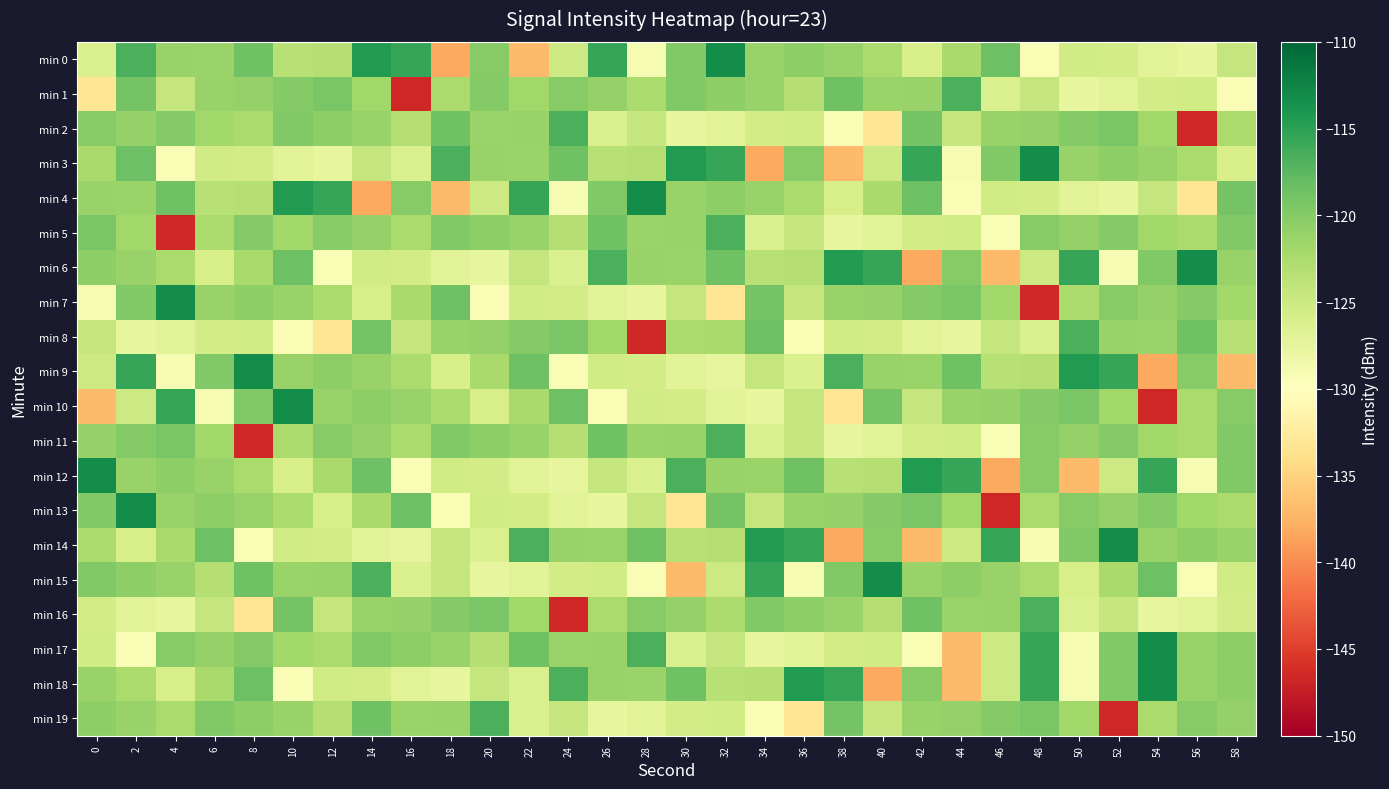

Reading left to right, what are all the values shown in this chart?

min 0: 0=-126.1	2=-116.7	4=-121.1	6=-121.3	8=-118.8	10=-123.3	12=-123.2	14=-114.5	16=-115.5	18=-138.2	20=-120.1	22=-136.9	24=-125.0	26=-115.5	28=-129.2	30=-119.8	32=-113.2	34=-121.1	36=-120.6	38=-121.1	40=-122.3	42=-125.9	44=-122.3	46=-118.5	48=-129.3	50=-125.4	52=-125.5	54=-126.9	56=-127.6	58=-124.5
min 1: 0=-133.2	2=-119.0	4=-124.5	6=-121.2	8=-121.1	10=-119.9	12=-119.3	14=-121.8	16=-146.7	18=-122.4	20=-119.9	22=-121.8	24=-120.1	26=-121.1	28=-122.3	30=-119.8	32=-120.6	34=-121.1	36=-123.2	38=-118.8	40=-121.3	42=-121.1	44=-116.7	46=-126.1	48=-124.5	50=-127.6	52=-126.9	54=-125.5	56=-125.4	58=-129.3
min 2: 0=-120.1	2=-121.1	4=-119.9	6=-121.8	8=-122.3	10=-119.8	12=-120.6	14=-121.1	16=-123.2	18=-118.8	20=-121.3	22=-121.1	24=-116.7	26=-126.1	28=-124.5	30=-127.6	32=-126.9	34=-125.5	36=-125.4	38=-129.3	40=-133.2	42=-119.0	44=-124.5	46=-121.2	48=-121.1	50=-119.9	52=-119.3	54=-121.8	56=-146.7	58=-122.4
min 3: 0=-122.3	2=-118.5	4=-129.3	6=-125.4	8=-125.5	10=-126.9	12=-127.6	14=-124.5	16=-126.1	18=-116.7	20=-121.1	22=-121.3	24=-118.8	26=-123.3	28=-123.2	30=-114.5	32=-115.5	34=-138.2	36=-120.1	38=-136.9	40=-125.0	42=-115.5	44=-129.2	46=-119.8	48=-113.2	50=-121.1	52=-120.6	54=-121.1	56=-122.3	58=-125.9
min 4: 0=-121.1	2=-121.3	4=-118.8	6=-123.3	8=-123.2	10=-114.5	12=-115.5	14=-138.2	16=-120.1	18=-136.9	20=-125.0	22=-115.5	24=-129.2	26=-119.8	28=-113.2	30=-121.1	32=-120.6	34=-121.1	36=-122.3	38=-125.9	40=-122.3	42=-118.5	44=-129.3	46=-125.4	48=-125.5	50=-126.9	52=-127.6	54=-124.5	56=-133.2	58=-119.0
min 5: 0=-119.3	2=-121.8	4=-146.7	6=-122.4	8=-119.9	10=-121.8	12=-120.1	14=-121.1	16=-122.3	18=-119.8	20=-120.6	22=-121.1	24=-123.2	26=-118.8	28=-121.3	30=-121.1	32=-116.7	34=-126.1	36=-124.5	38=-127.6	40=-126.9	42=-125.5	44=-125.4	46=-129.3	48=-120.1	50=-121.1	52=-119.9	54=-121.8	56=-122.3	58=-119.8
min 6: 0=-120.6	2=-121.1	4=-122.3	6=-125.9	8=-122.3	10=-118.5	12=-129.3	14=-125.4	16=-125.5	18=-126.9	20=-127.6	22=-124.5	24=-126.1	26=-116.7	28=-121.1	30=-121.3	32=-118.8	34=-123.3	36=-123.2	38=-114.5	40=-115.5	42=-138.2	44=-120.1	46=-136.9	48=-125.0	50=-115.5	52=-129.2	54=-119.8	56=-113.2	58=-121.1
min 7: 0=-129.2	2=-119.8	4=-113.2	6=-121.1	8=-120.6	10=-121.1	12=-122.3	14=-125.9	16=-122.3	18=-118.5	20=-129.3	22=-125.4	24=-125.5	26=-126.9	28=-127.6	30=-124.5	32=-133.2	34=-119.0	36=-124.5	38=-121.2	40=-121.1	42=-119.9	44=-119.3	46=-121.8	48=-146.7	50=-122.4	52=-120.1	54=-121.1	56=-119.9	58=-121.8
min 8: 0=-124.5	2=-127.6	4=-126.9	6=-125.5	8=-125.4	10=-129.3	12=-133.2	14=-119.0	16=-124.5	18=-121.2	20=-121.1	22=-119.9	24=-119.3	26=-121.8	28=-146.7	30=-122.4	32=-122.3	34=-118.5	36=-129.3	38=-125.4	40=-125.5	42=-126.9	44=-127.6	46=-124.5	48=-126.1	50=-116.7	52=-121.1	54=-121.3	56=-118.8	58=-123.3
min 9: 0=-125.0	2=-115.5	4=-129.2	6=-119.8	8=-113.2	10=-121.1	12=-120.6	14=-121.1	16=-122.3	18=-125.9	20=-122.3	22=-118.5	24=-129.3	26=-125.4	28=-125.5	30=-126.9	32=-127.6	34=-124.5	36=-126.1	38=-116.7	40=-121.1	42=-121.3	44=-118.8	46=-123.3	48=-123.2	50=-114.5	52=-115.5	54=-138.2	56=-120.1	58=-136.9
min 10: 0=-136.9	2=-125.0	4=-115.5	6=-129.2	8=-119.8	10=-113.2	12=-121.1	14=-120.6	16=-121.1	18=-122.3	20=-125.9	22=-122.3	24=-118.5	26=-129.3	28=-125.4	30=-125.5	32=-126.9	34=-127.6	36=-124.5	38=-133.2	40=-119.0	42=-124.5	44=-121.2	46=-121.1	48=-119.9	50=-119.3	52=-121.8	54=-146.7	56=-122.4	58=-120.1
min 11: 0=-121.1	2=-119.9	4=-119.3	6=-121.8	8=-146.7	10=-122.4	12=-120.1	14=-121.1	16=-122.3	18=-119.8	20=-120.6	22=-121.1	24=-123.2	26=-118.8	28=-121.3	30=-121.1	32=-116.7	34=-126.1	36=-124.5	38=-127.6	40=-126.9	42=-125.5	44=-125.4	46=-129.3	48=-120.1	50=-121.1	52=-119.9	54=-121.8	56=-122.3	58=-119.8
min 12: 0=-113.2	2=-121.1	4=-120.6	6=-121.1	8=-122.3	10=-125.9	12=-122.3	14=-118.5	16=-129.3	18=-125.4	20=-125.5	22=-126.9	24=-127.6	26=-124.5	28=-126.1	30=-116.7	32=-121.1	34=-121.3	36=-118.8	38=-123.3	40=-123.2	42=-114.5	44=-115.5	46=-138.2	48=-120.1	50=-136.9	52=-125.0	54=-115.5	56=-129.2	58=-119.8
min 13: 0=-119.8	2=-113.2	4=-121.1	6=-120.6	8=-121.1	10=-122.3	12=-125.9	14=-122.3	16=-118.5	18=-129.3	20=-125.4	22=-125.5	24=-126.9	26=-127.6	28=-124.5	30=-133.2	32=-119.0	34=-124.5	36=-121.2	38=-121.1	40=-119.9	42=-119.3	44=-121.8	46=-146.7	48=-122.4	50=-120.1	52=-121.1	54=-119.9	56=-121.8	58=-122.3
min 14: 0=-122.3	2=-125.9	4=-122.3	6=-118.5	8=-129.3	10=-125.4	12=-125.5	14=-126.9	16=-127.6	18=-124.5	20=-126.1	22=-116.7	24=-121.1	26=-121.3	28=-118.8	30=-123.3	32=-123.2	34=-114.5	36=-115.5	38=-138.2	40=-120.1	42=-136.9	44=-125.0	46=-115.5	48=-129.2	50=-119.8	52=-113.2	54=-121.1	56=-120.6	58=-121.1
min 15: 0=-119.8	2=-120.6	4=-121.1	6=-123.2	8=-118.8	10=-121.3	12=-121.1	14=-116.7	16=-126.1	18=-124.5	20=-127.6	22=-126.9	24=-125.5	26=-125.4	28=-129.3	30=-136.9	32=-125.0	34=-115.5	36=-129.2	38=-119.8	40=-113.2	42=-121.1	44=-120.6	46=-121.1	48=-122.3	50=-125.9	52=-122.3	54=-118.5	56=-129.3	58=-125.4
min 16: 0=-125.5	2=-126.9	4=-127.6	6=-124.5	8=-133.2	10=-119.0	12=-124.5	14=-121.2	16=-121.1	18=-119.9	20=-119.3	22=-121.8	24=-146.7	26=-122.4	28=-120.1	30=-121.1	32=-122.3	34=-119.8	36=-120.6	38=-121.1	40=-123.2	42=-118.8	44=-121.3	46=-121.1	48=-116.7	50=-126.1	52=-124.5	54=-127.6	56=-126.9	58=-125.5
min 17: 0=-125.4	2=-129.3	4=-120.1	6=-121.1	8=-119.9	10=-121.8	12=-122.3	14=-119.8	16=-120.6	18=-121.1	20=-123.2	22=-118.8	24=-121.3	26=-121.1	28=-116.7	30=-126.1	32=-124.5	34=-127.6	36=-126.9	38=-125.5	40=-125.4	42=-129.3	44=-136.9	46=-125.0	48=-115.5	50=-129.2	52=-119.8	54=-113.2	56=-121.1	58=-120.6
min 18: 0=-121.1	2=-122.3	4=-125.9	6=-122.3	8=-118.5	10=-129.3	12=-125.4	14=-125.5	16=-126.9	18=-127.6	20=-124.5	22=-126.1	24=-116.7	26=-121.1	28=-121.3	30=-118.8	32=-123.3	34=-123.2	36=-114.5	38=-115.5	40=-138.2	42=-120.1	44=-136.9	46=-125.0	48=-115.5	50=-129.2	52=-119.8	54=-113.2	56=-121.1	58=-120.6
min 19: 0=-120.6	2=-121.1	4=-122.3	6=-119.8	8=-120.6	10=-121.1	12=-123.2	14=-118.8	16=-121.3	18=-121.1	20=-116.7	22=-126.1	24=-124.5	26=-127.6	28=-126.9	30=-125.5	32=-125.4	34=-129.3	36=-133.2	38=-119.0	40=-124.5	42=-121.2	44=-121.1	46=-119.9	48=-119.3	50=-121.8	52=-146.7	54=-122.4	56=-120.1	58=-121.1